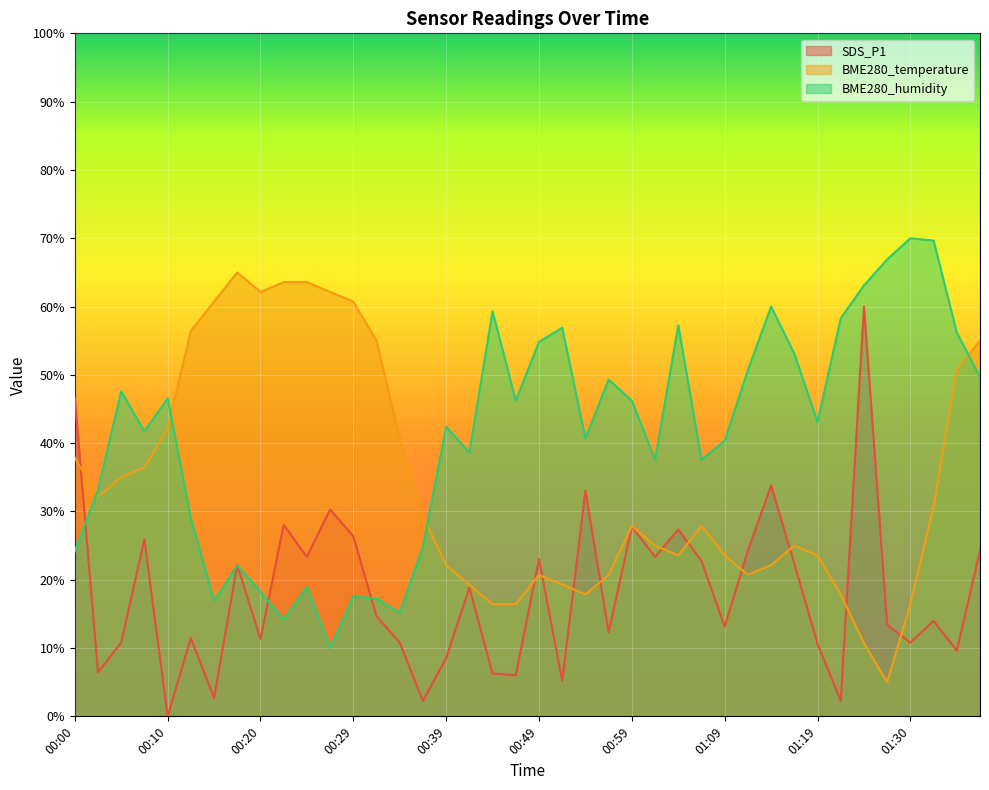

Is it true that BME280_temperature equals 41.2 at 01:02?

False